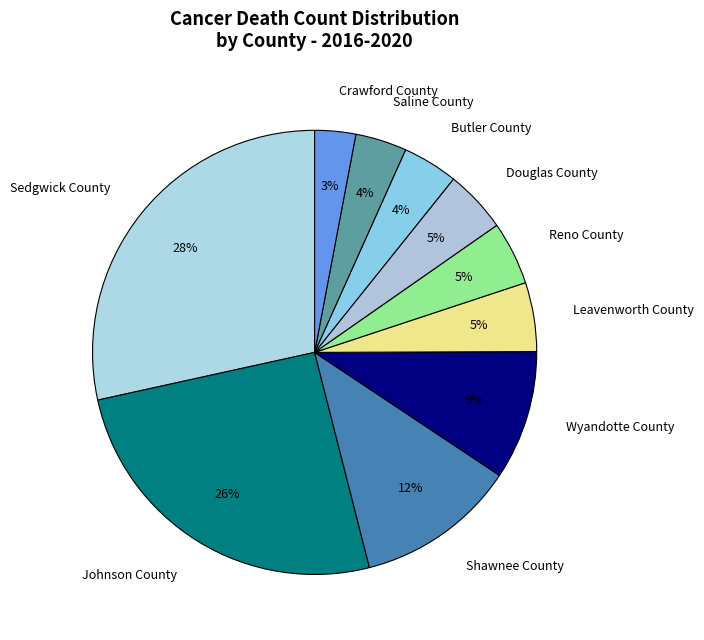

To the nearest percent, what percentage of the pie is Leavenworth County?

5%